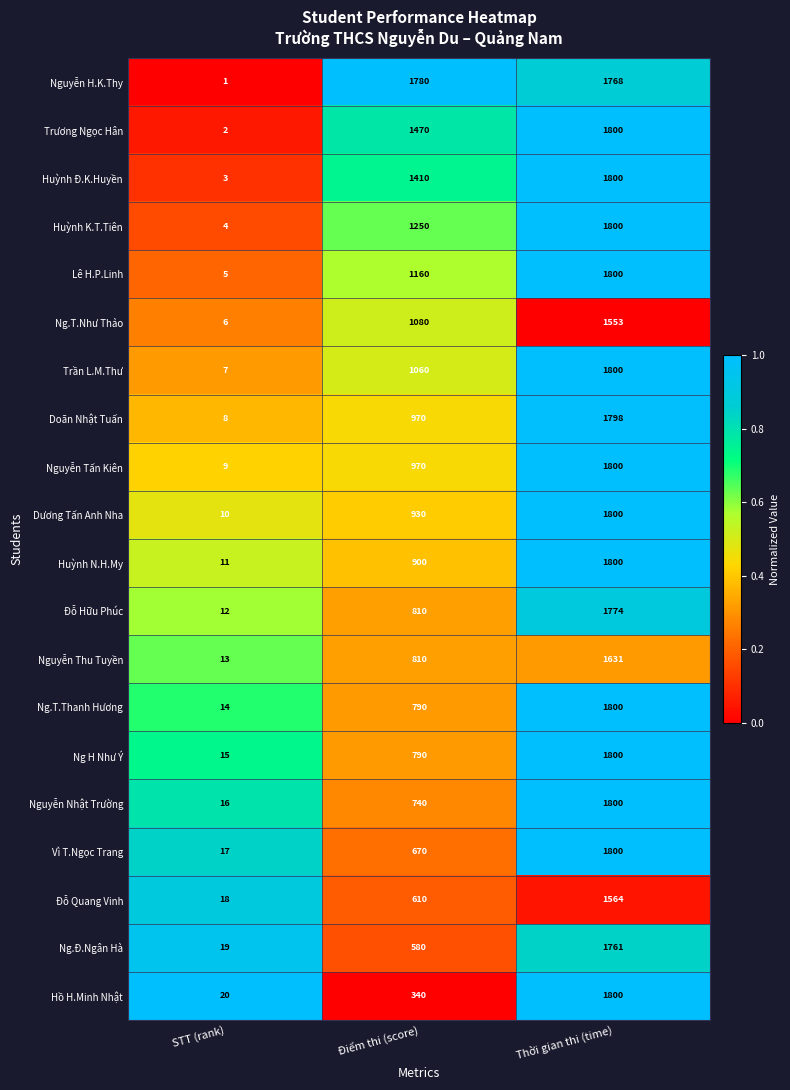

Which series has the largest total across all categories?

Nguyễn H.K.Thy